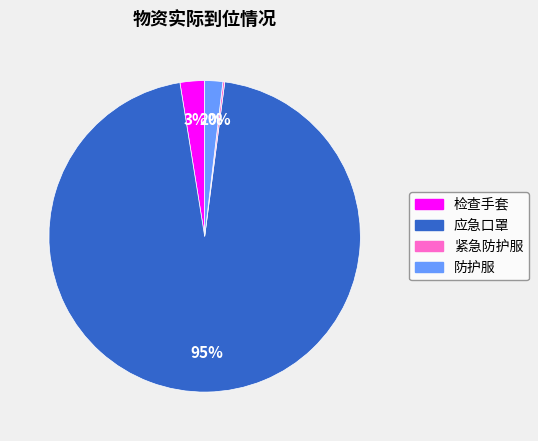

True or false: 应急口罩 accounts for 95% of the total.

True